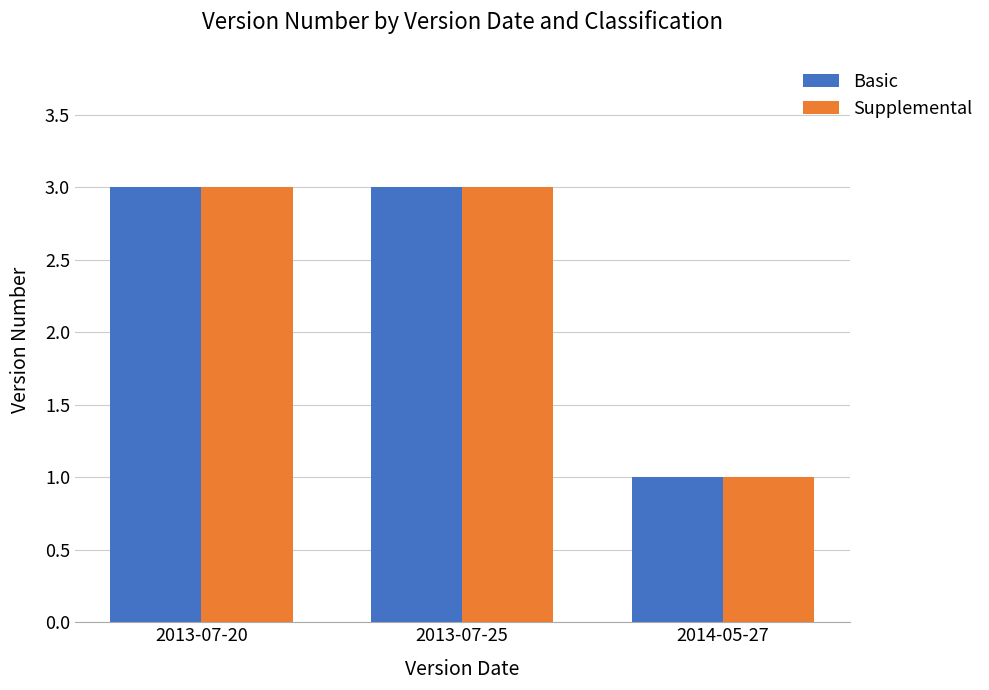

Reading left to right, list all the values displayed in this chart.

Basic: 2013-07-20=3	2013-07-25=3	2014-05-27=1
Supplemental: 2013-07-20=3	2013-07-25=3	2014-05-27=1